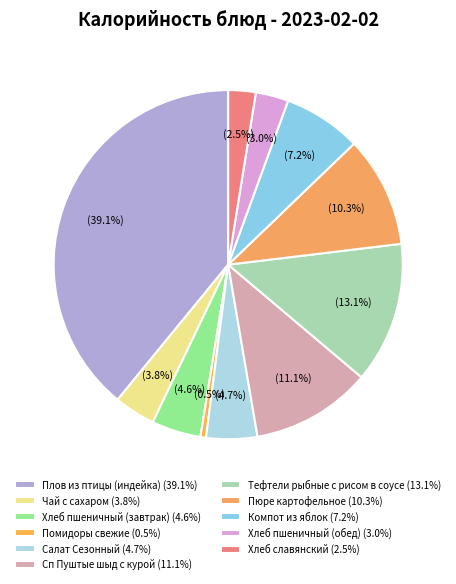

Combined, do Помидоры свежие and Плов из птицы (индейка) account for over 50%?

No